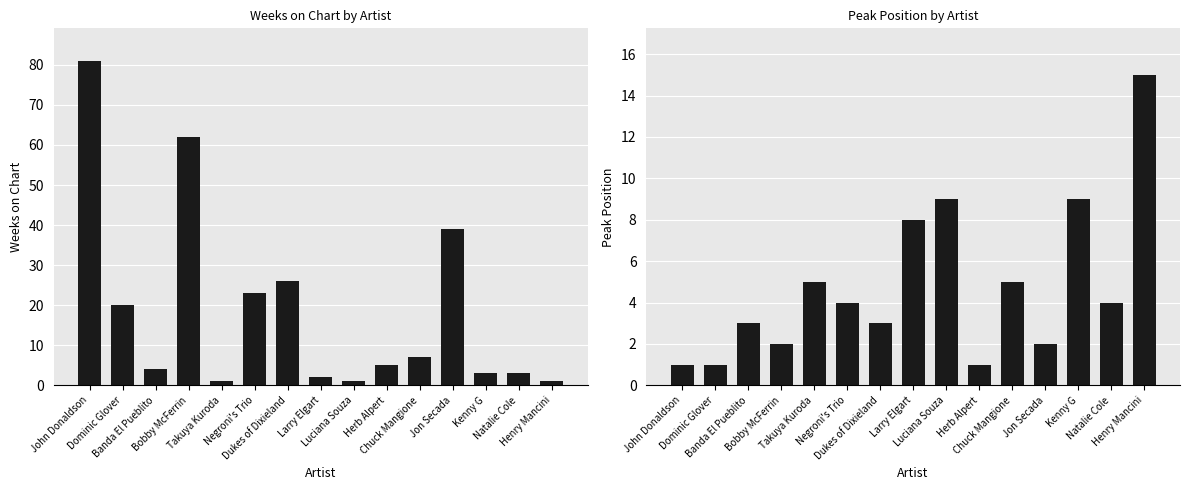

Rank the series at Natalie Cole from highest to lowest value.

Peak Position, Weeks on Chart